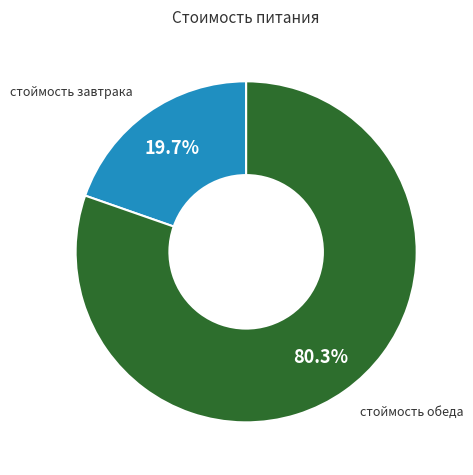

Does any single category account for the majority?

Yes